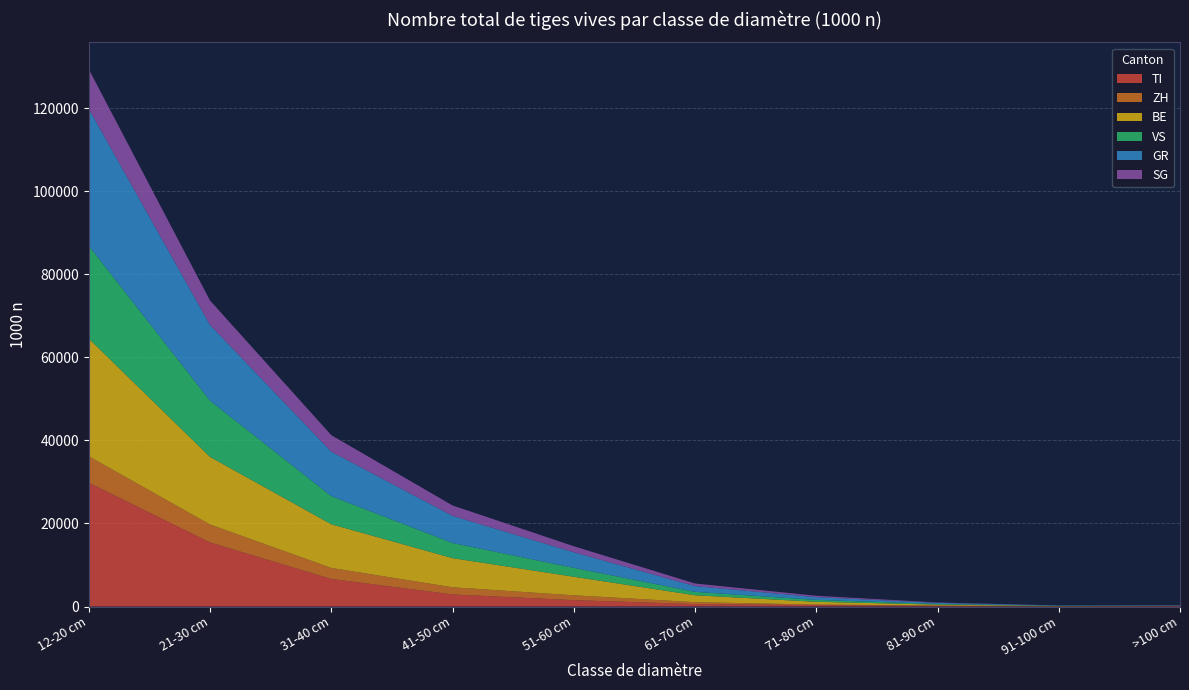

Reading left to right, list all the values displayed in this chart.

TI: 12-20 cm=29835	21-30 cm=15424	31-40 cm=6640	41-50 cm=2909	51-60 cm=1543	61-70 cm=586	71-80 cm=344	81-90 cm=162	91-100 cm=45	>100 cm=134
ZH: 12-20 cm=6354	21-30 cm=4332	31-40 cm=2654	41-50 cm=1727	51-60 cm=1161	61-70 cm=467	71-80 cm=124	81-90 cm=89	91-100 cm=13	>100 cm=4
BE: 12-20 cm=28350	21-30 cm=16285	31-40 cm=10531	41-50 cm=7019	51-60 cm=4470	61-70 cm=1666	71-80 cm=670	81-90 cm=217	91-100 cm=62	>100 cm=28
VS: 12-20 cm=22355	21-30 cm=13531	31-40 cm=6766	41-50 cm=3644	51-60 cm=2143	61-70 cm=817	71-80 cm=459	81-90 cm=156	91-100 cm=47	>100 cm=16
GR: 12-20 cm=32980	21-30 cm=18241	31-40 cm=10704	41-50 cm=6535	51-60 cm=3752	61-70 cm=1379	71-80 cm=666	81-90 cm=255	91-100 cm=71	>100 cm=88
SG: 12-20 cm=9545	21-30 cm=5895	31-40 cm=3986	41-50 cm=2512	51-60 cm=1459	61-70 cm=632	71-80 cm=326	81-90 cm=97	91-100 cm=18	>100 cm=8